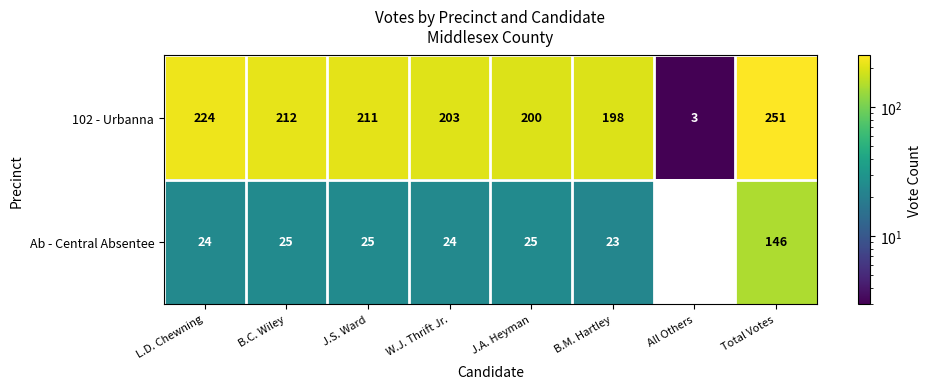

List the series in order of their peak value, lowest first.

Ab - Central Absentee, 102 - Urbanna